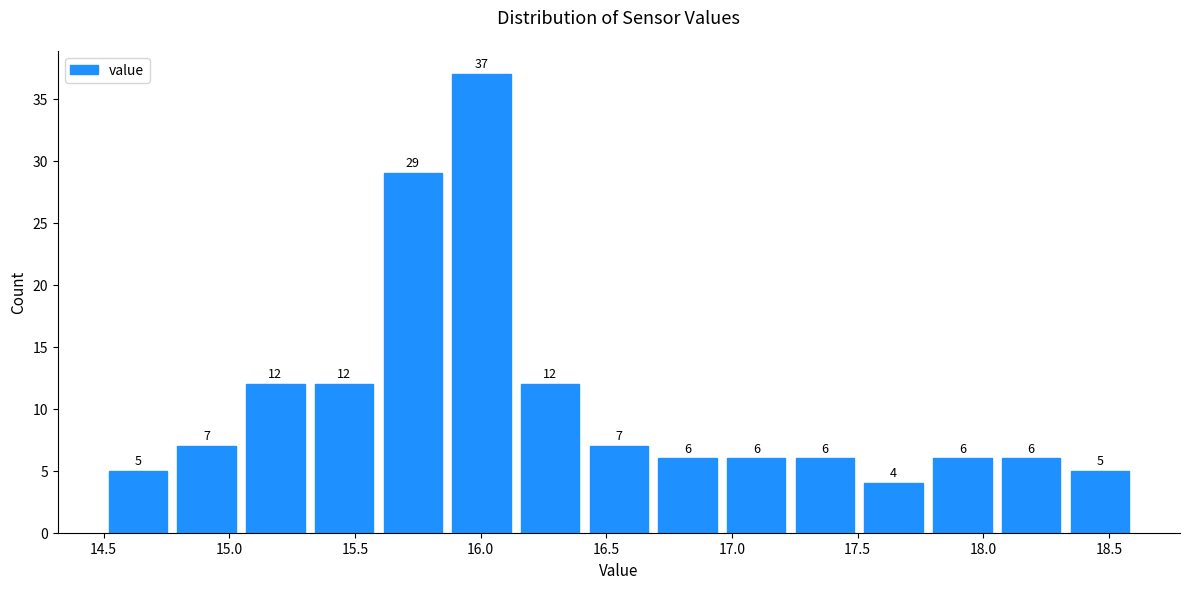

What is the height of the bar covering 18.35 to 18.60 on the x-axis? The bar edges are not printed on the chart, so give them approximately, as read against the axis.

5